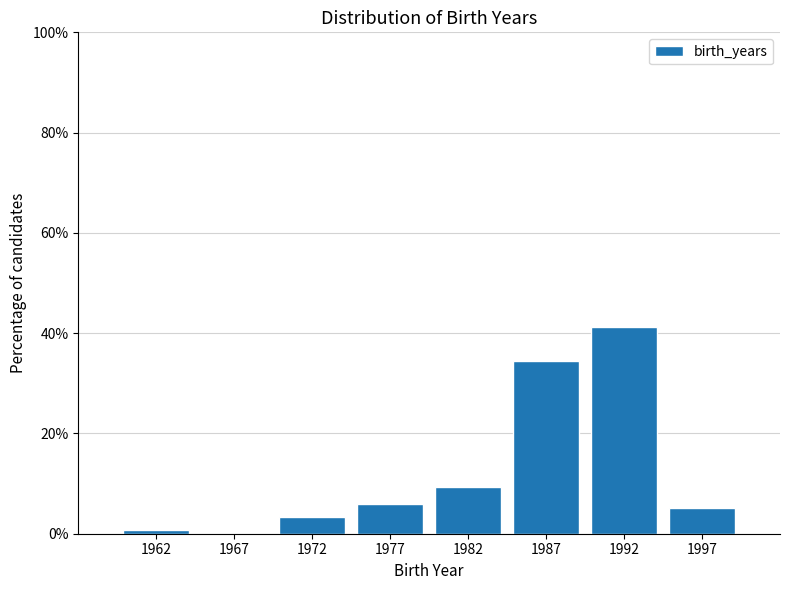

Reading right to left, extract all data points from this chart.

1997=5.0	1992=41.2	1987=34.5	1982=9.2	1977=5.9	1972=3.4	1967=0.0	1962=0.8